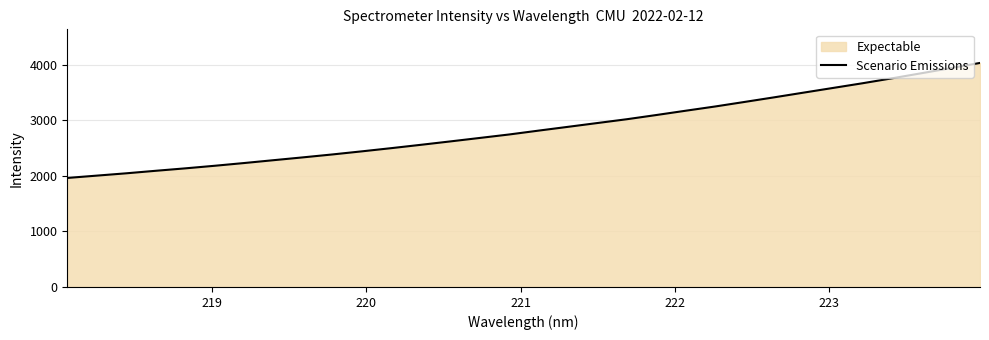

What is the greatest value displayed?

4033.0